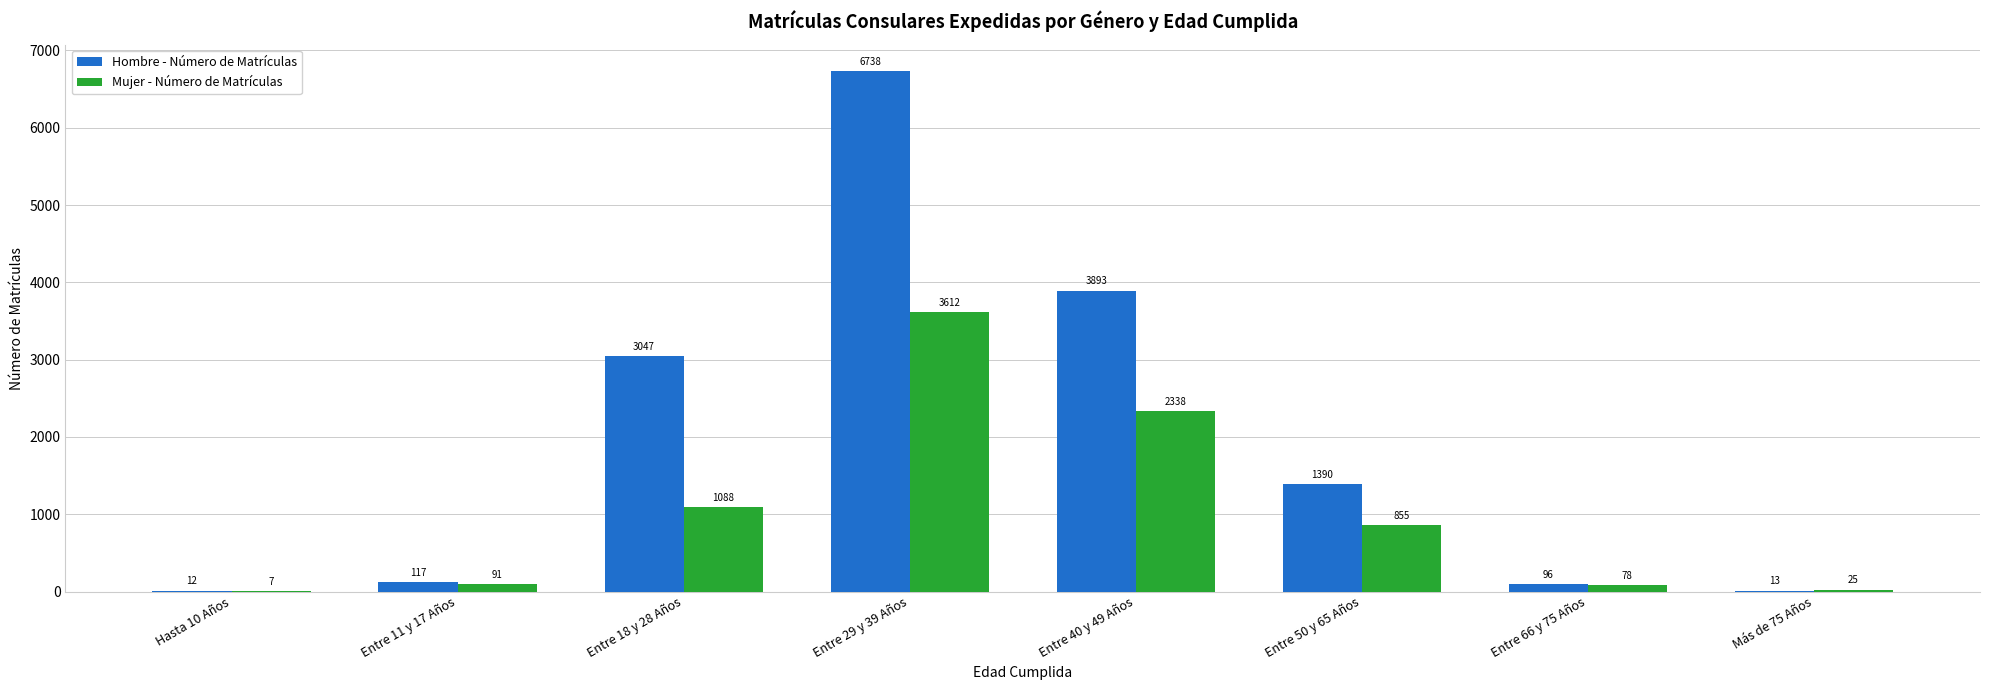

The Mujer - Número de Matrículas series shows 1497 at Entre 40 y 49 Años. True or false?

False